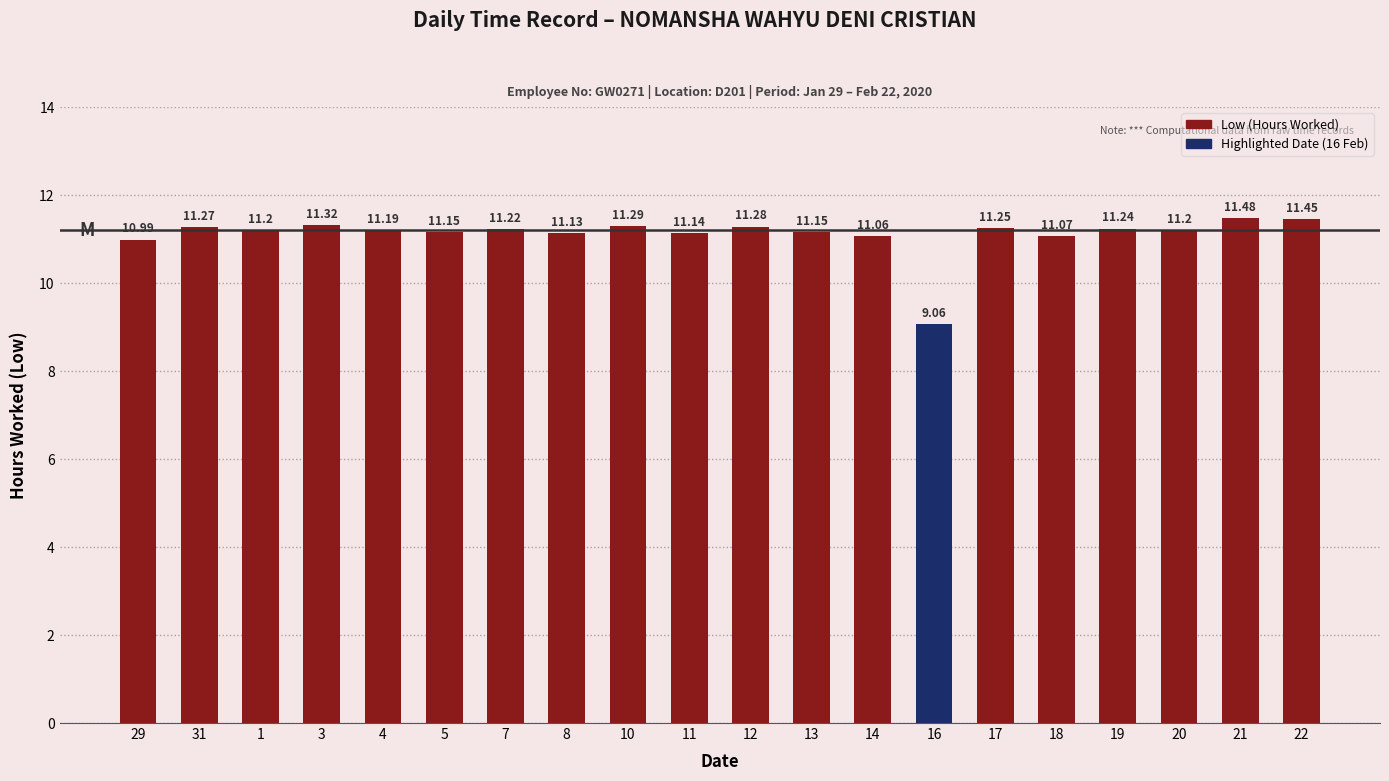

What is the difference between the second highest and second lowest values?

0.5